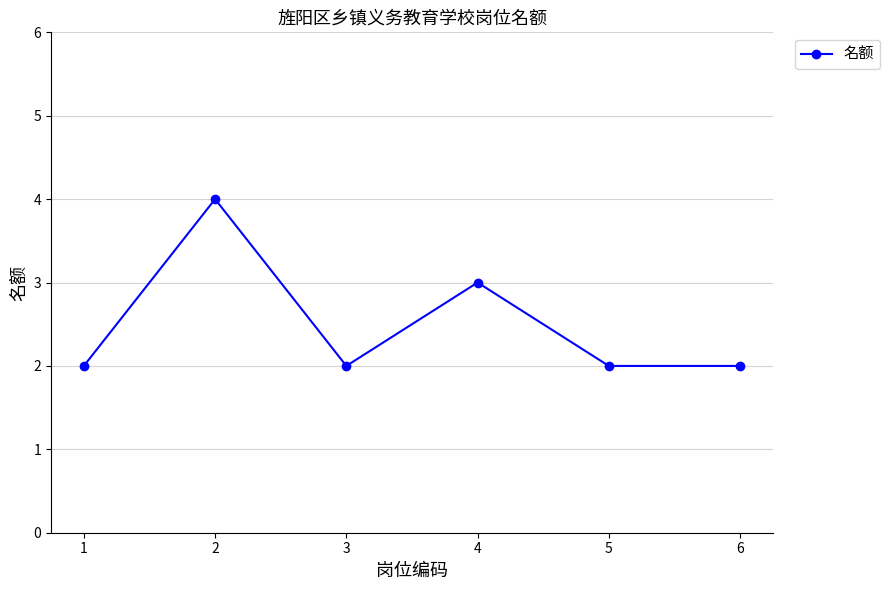

Reading left to right, what are all the values shown in this chart?

2	4	2	3	2	2